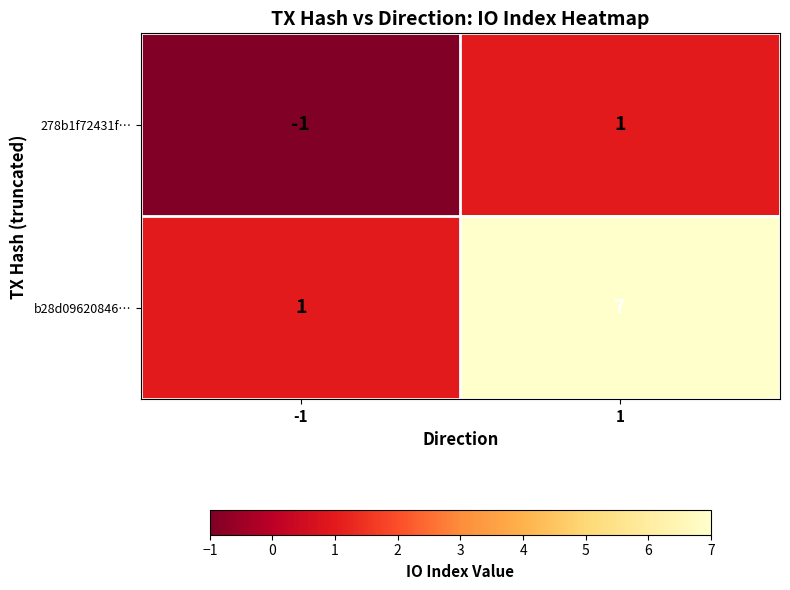

What is the maximum value shown in the chart?

7